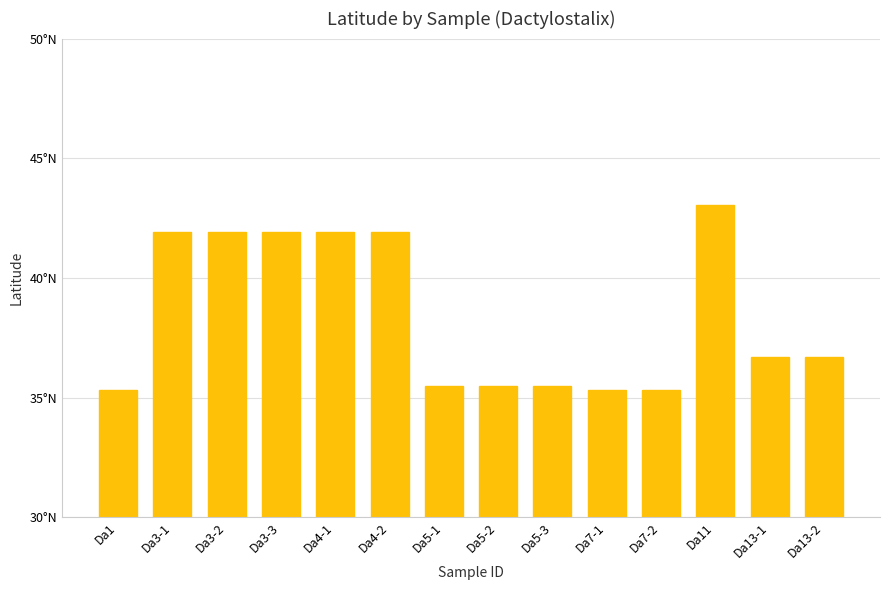

List the labels in order of value, largest first.

Da11, Da3-1, Da3-2, Da3-3, Da4-1, Da4-2, Da13-1, Da13-2, Da5-1, Da5-2, Da5-3, Da7-1, Da7-2, Da1